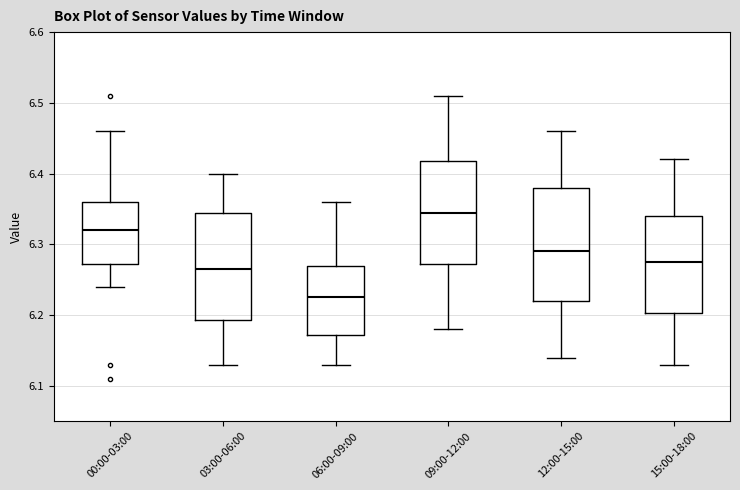

Which box has the lowest median line?

06:00-09:00